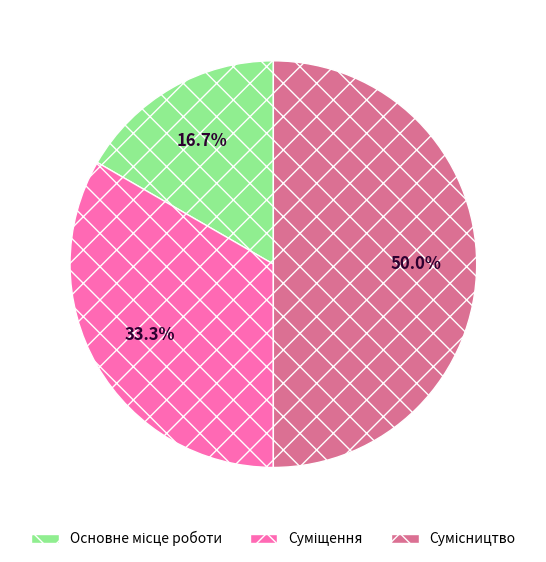

How many slices are in this pie chart?

3